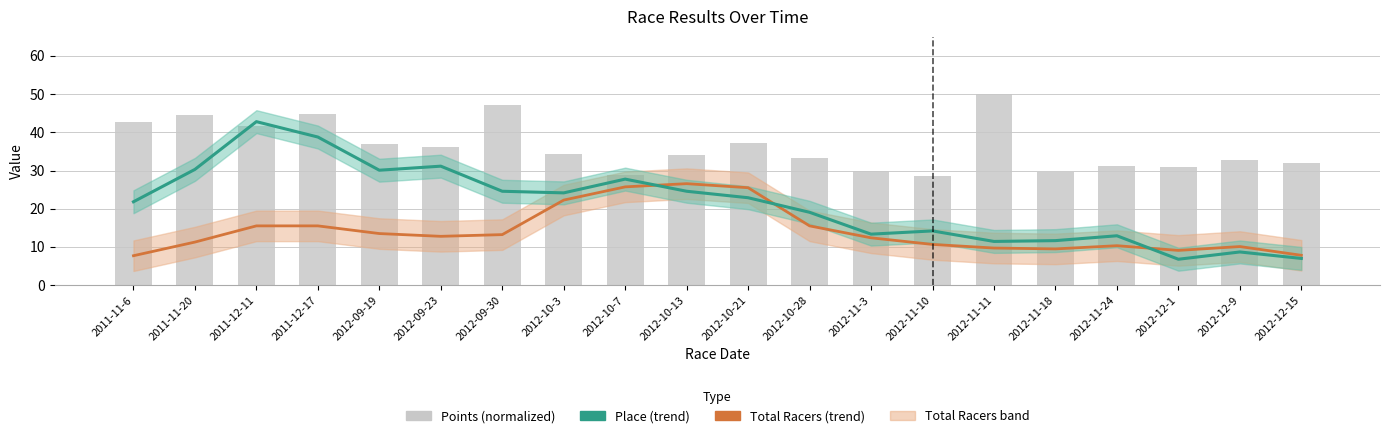

Which series has the largest total across all categories?

Points (normalized)